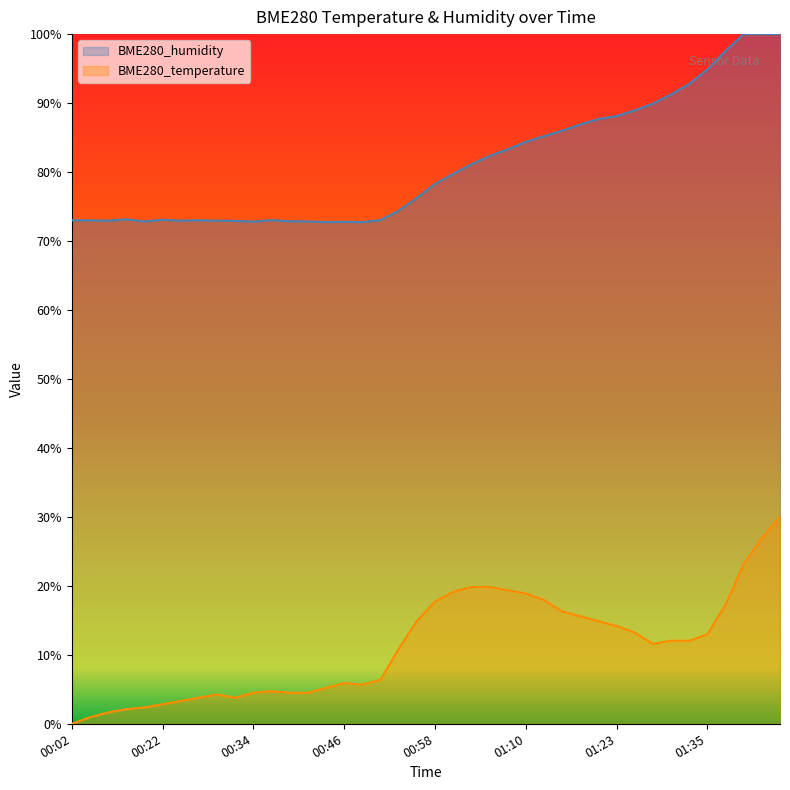

How many lines are shown in the chart?

2